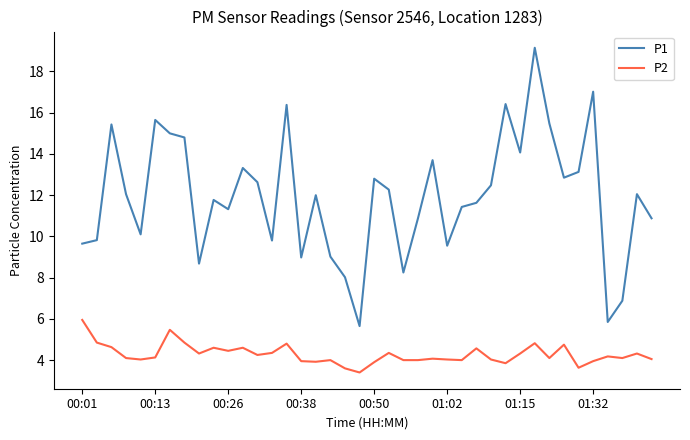

Rank the series by their maximum value, from highest to lowest.

P1, P2